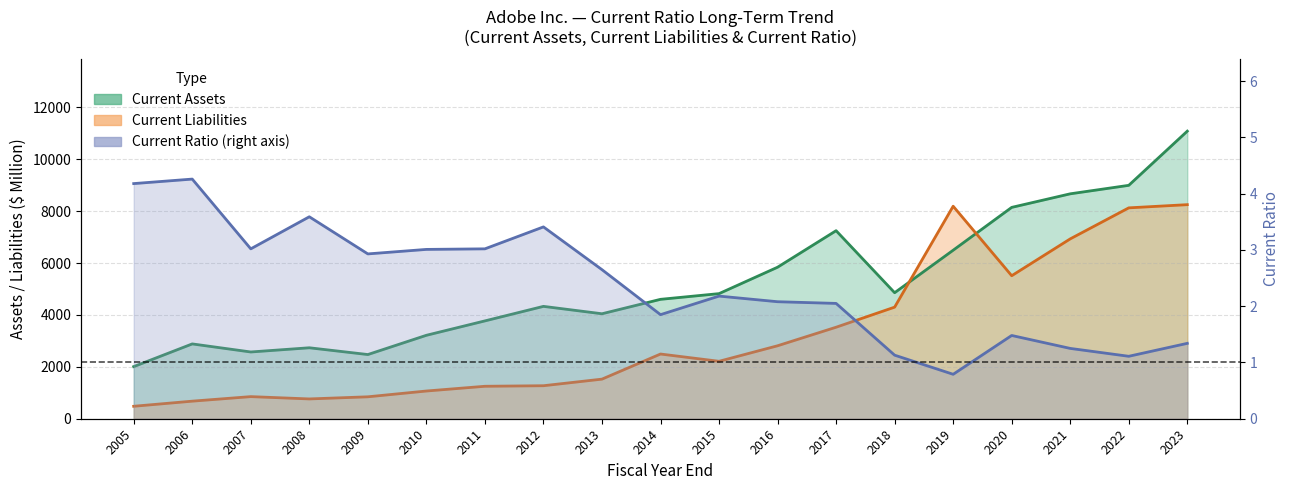

True or false: Current Ratio has a value of 1.6 at 2010.

False